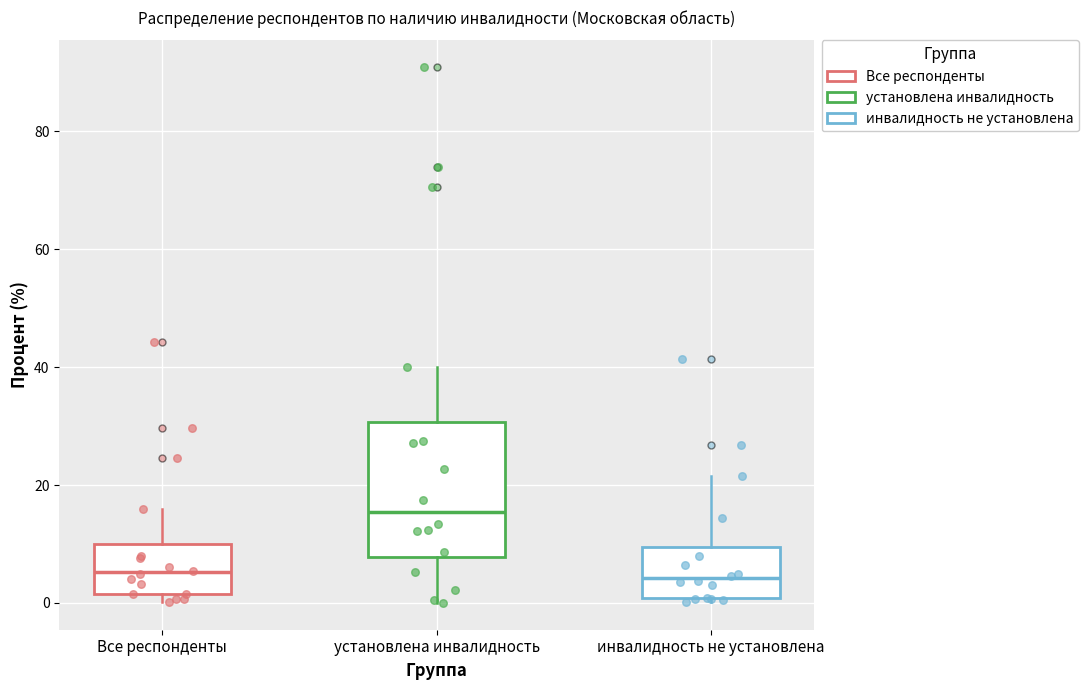

Comparing the boxes themselves (not the whiskers), which one is the tallest?

установлена инвалидность